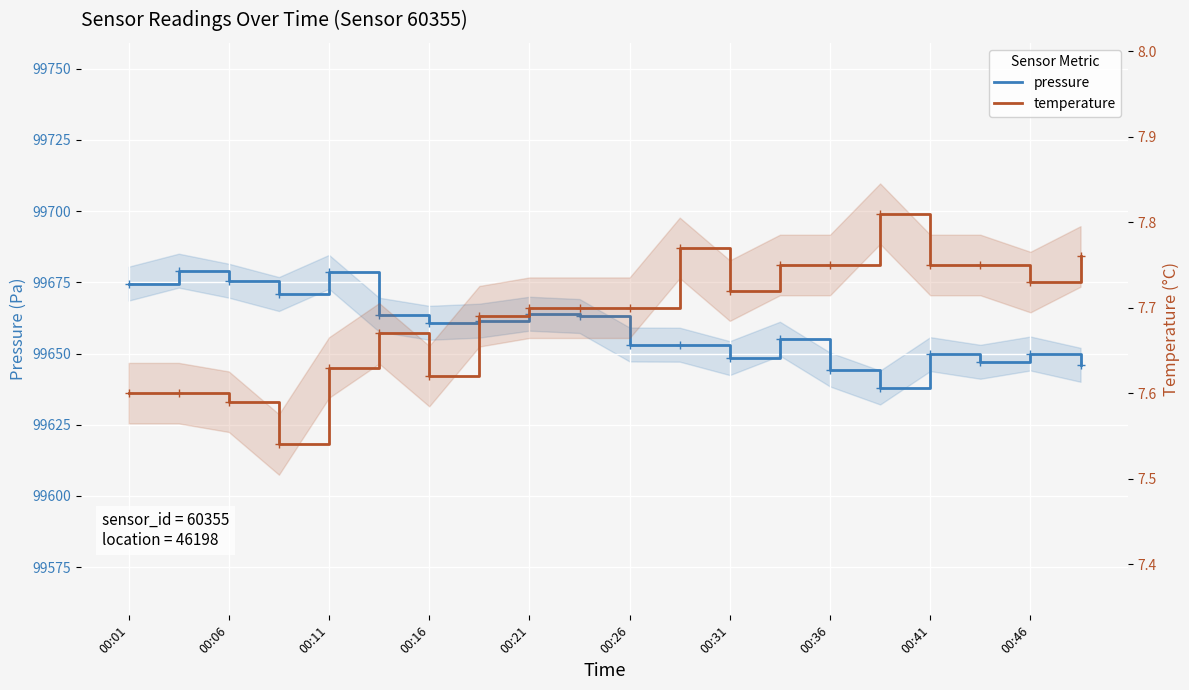

Reading right to left, transcribe all the data shown in this chart.

pressure: 99646.0	99650.0	99647.1	99649.8	99638.1	99644.4	99655.2	99648.4	99653.1	99653.2	99663.2	99664.0	99661.5	99660.8	99663.6	99678.7	99670.9	99675.6	99679.1	99674.5
temperature: 7.8	7.7	7.8	7.8	7.8	7.8	7.8	7.7	7.8	7.7	7.7	7.7	7.7	7.6	7.7	7.6	7.5	7.6	7.6	7.6